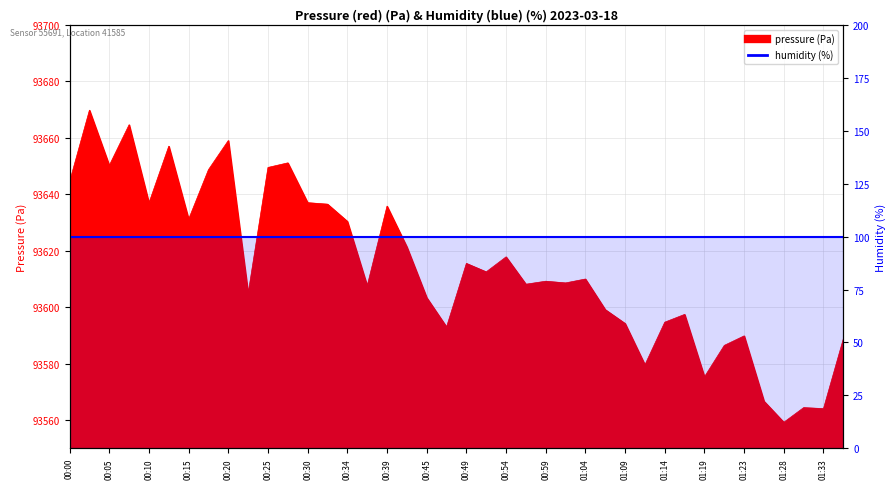

Rank the categories by value from highest to lowest.

00:03, 00:07, 00:20, 00:12, 00:27, 00:05, 00:25, 00:17, 00:00, 00:30, 00:10, 00:32, 00:39, 00:15, 00:34, 00:42, 00:54, 00:49, 00:52, 01:04, 00:59, 01:02, 00:57, 00:37, 00:22, 00:45, 01:06, 01:16, 01:14, 01:09, 00:47, 01:23, 01:36, 01:21, 01:11, 01:19, 01:26, 01:31, 01:33, 01:28